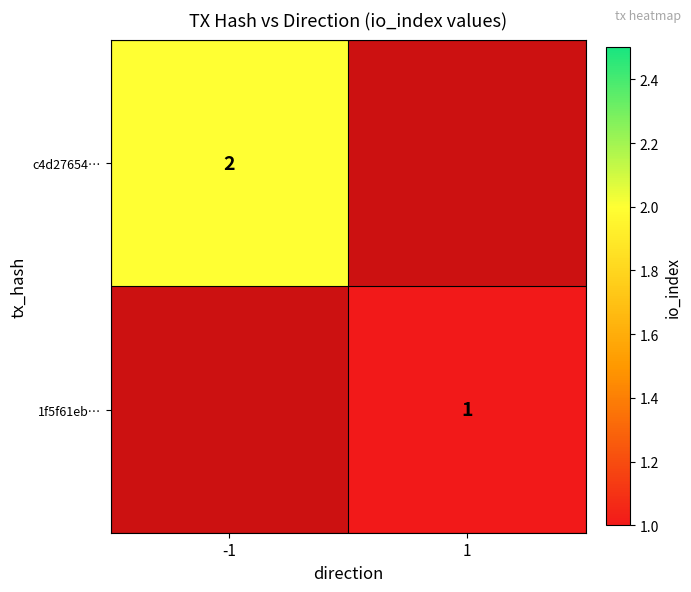

True or false: c4d27654… has a value of 3.4 at -1.

False